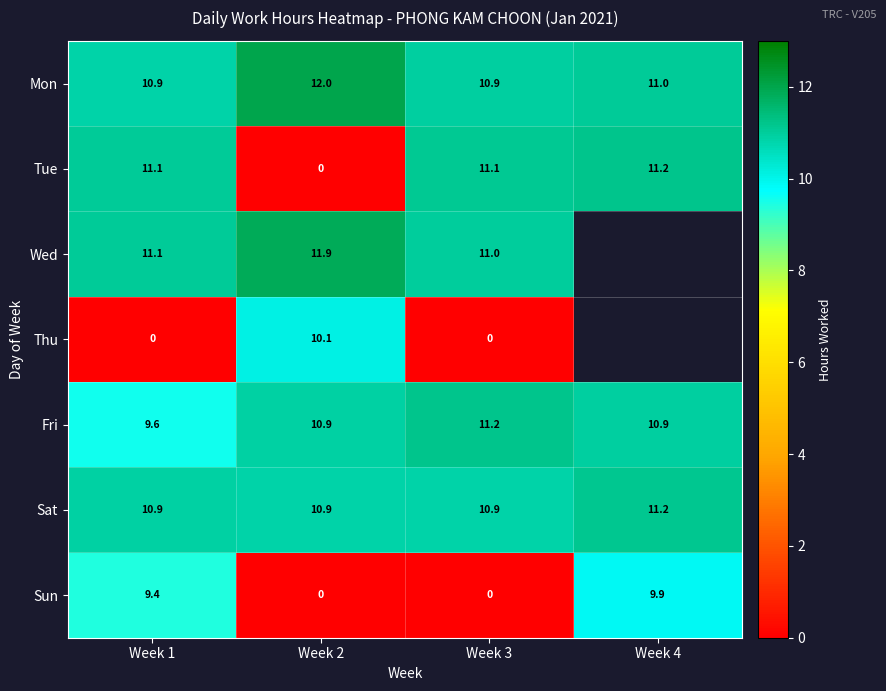

The value of Sat at Week 2 is 10.9. True or false?

True